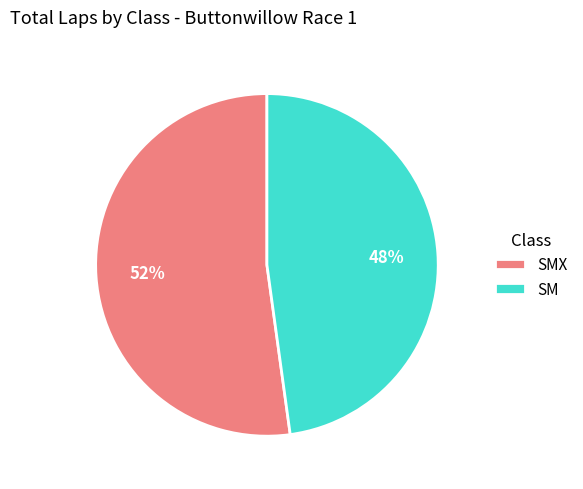

Is there any slice that represents more than half of the pie?

Yes